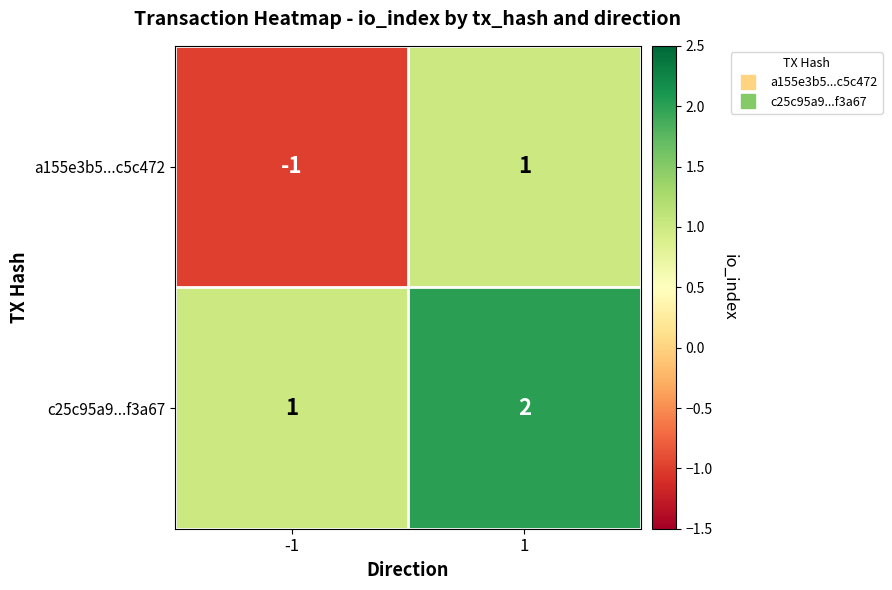

How many series are shown in this chart?

2